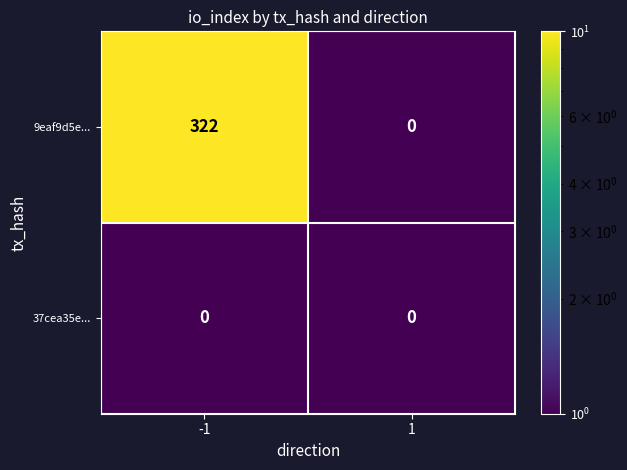

The 9eaf9d5e... series shows 322 at -1. True or false?

True